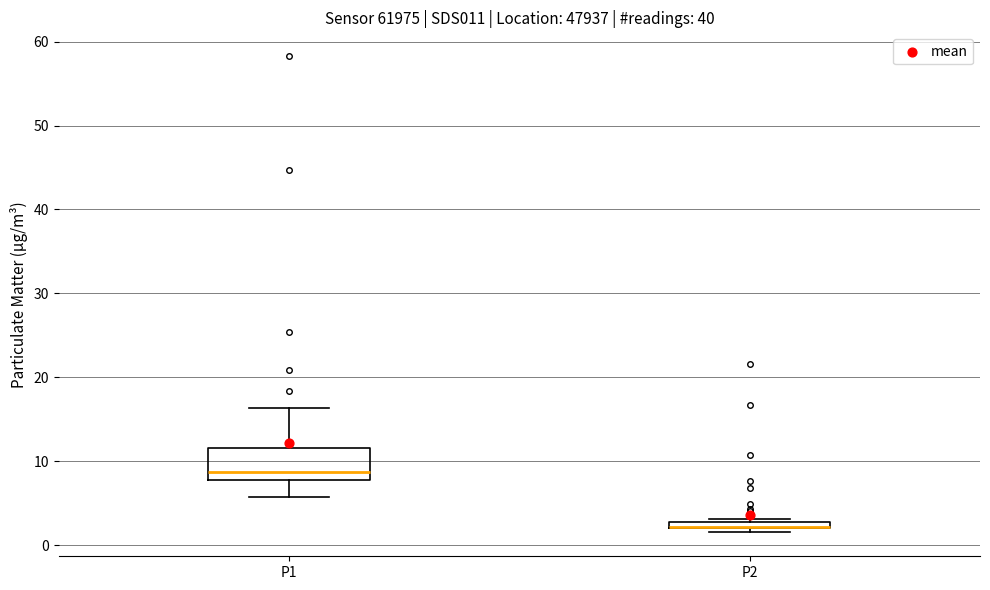

Where does the lower whisker of the box for P1 end on the y-axis? The values are not printed on the chart, so give them approximately, as read against the axis.

6